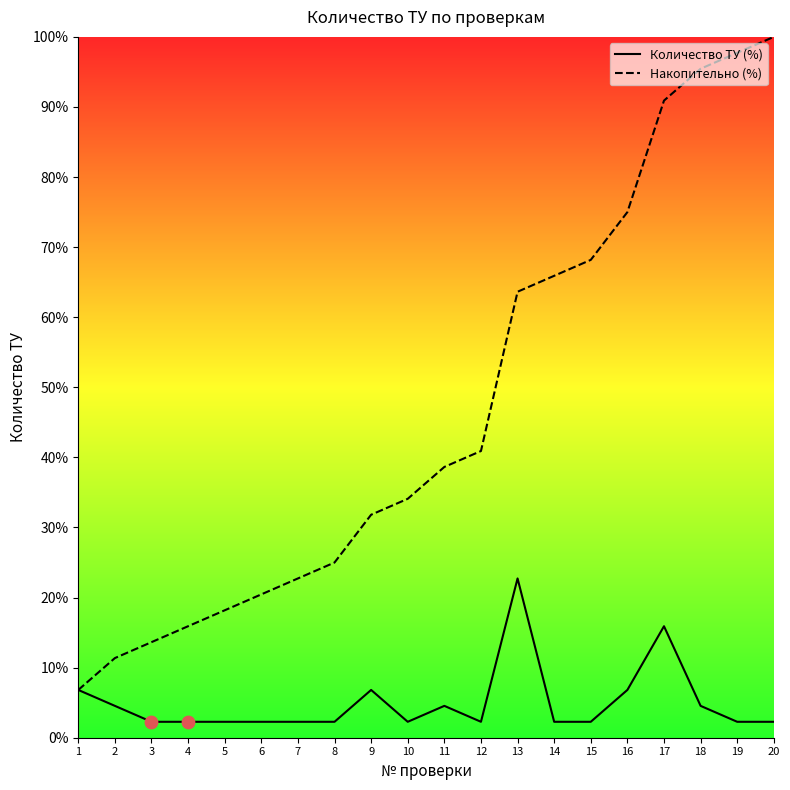

Is the value of Количество ТУ (%) at 11 greater than the value of Накопительно (%) at 1?

No